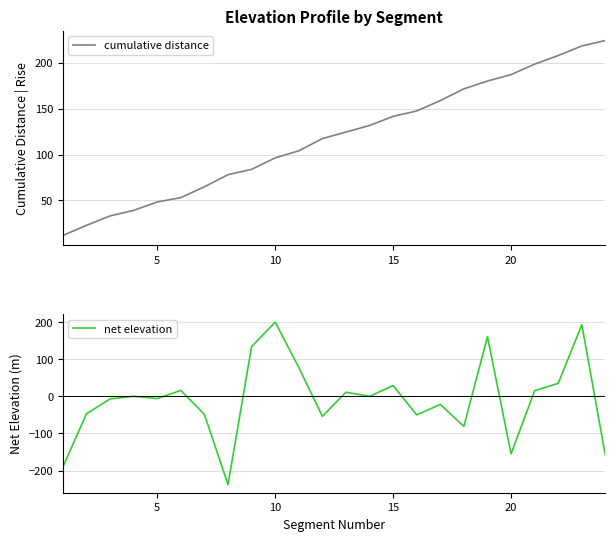

How many interior local peaks does the net elevation series have?

8